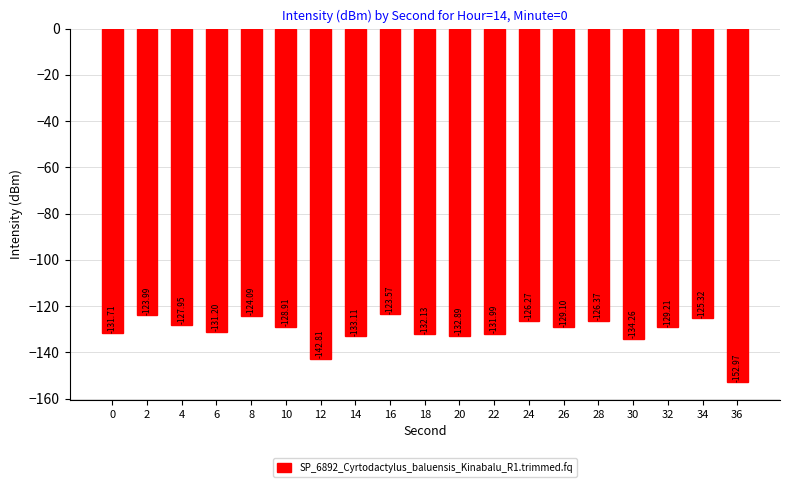

Which has a higher value, 4 or 0?

4